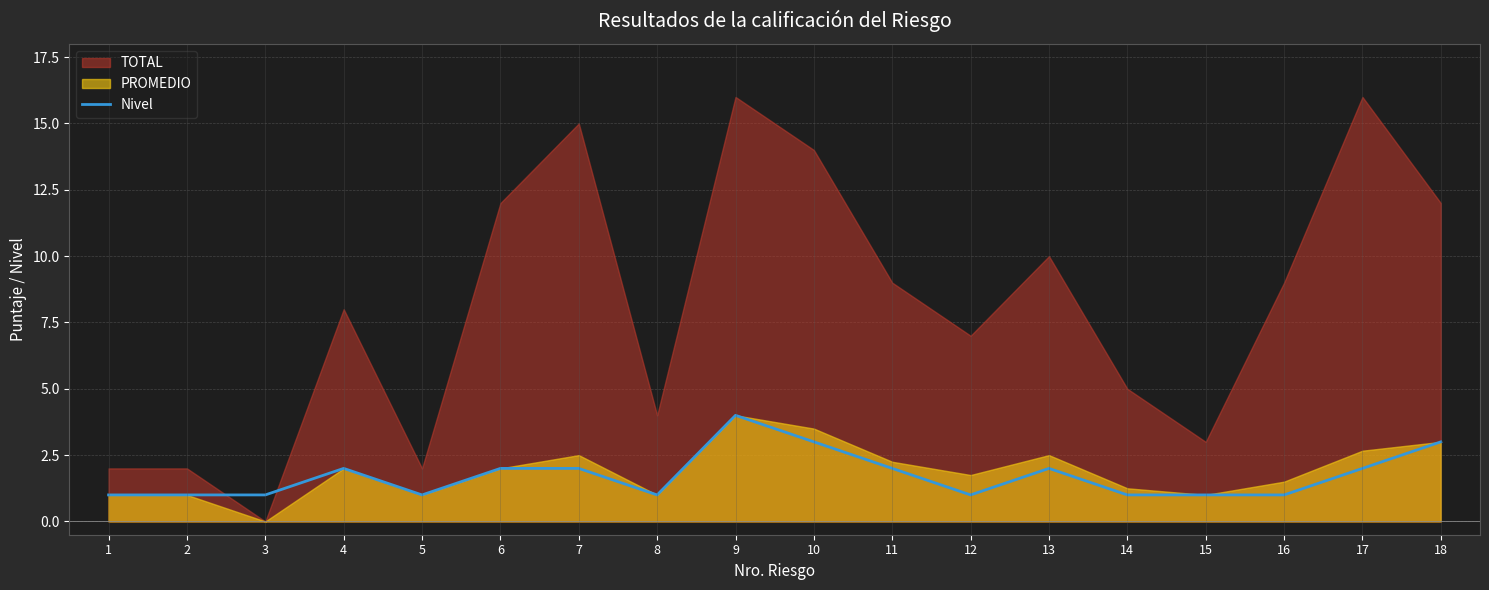

What is the highest value of the Nivel series?

4